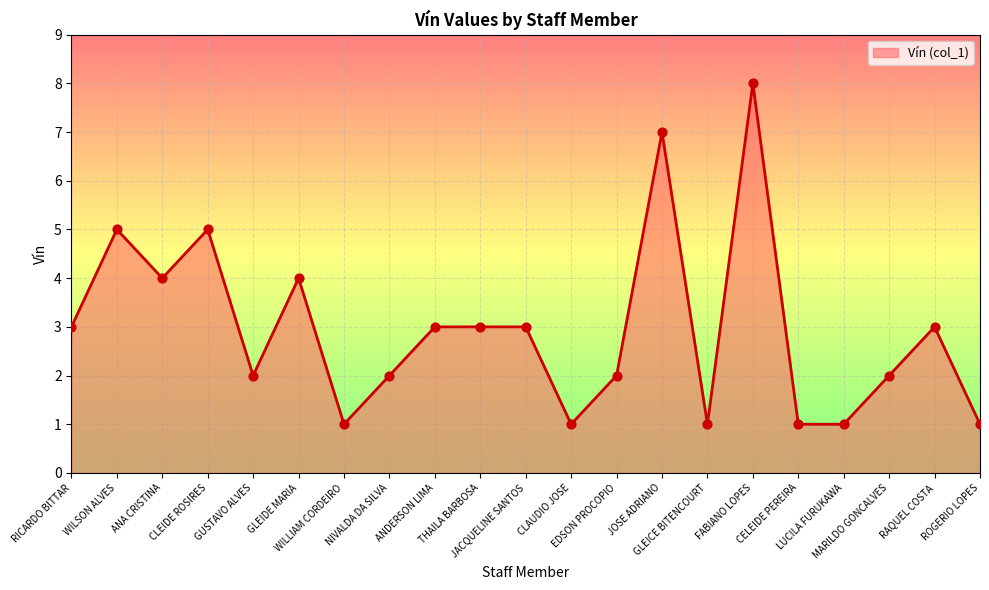

What is the change in value from ANA CRISTINA to GUSTAVO ALVES?

-2